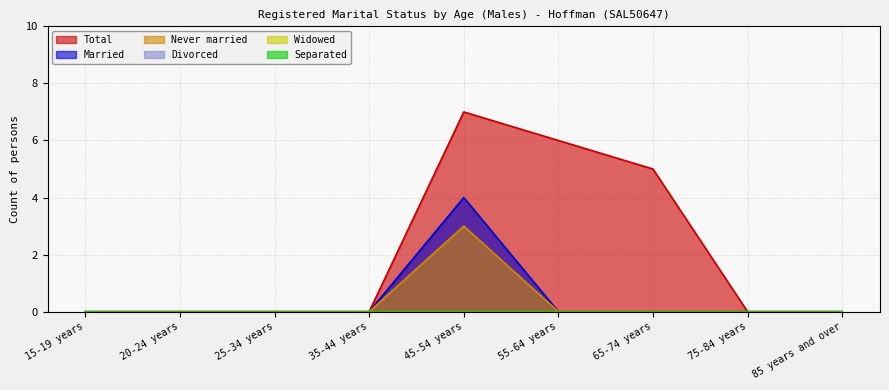

Rank the categories by Married value from highest to lowest.

45-54 years, 15-19 years, 20-24 years, 25-34 years, 35-44 years, 55-64 years, 65-74 years, 75-84 years, 85 years and over